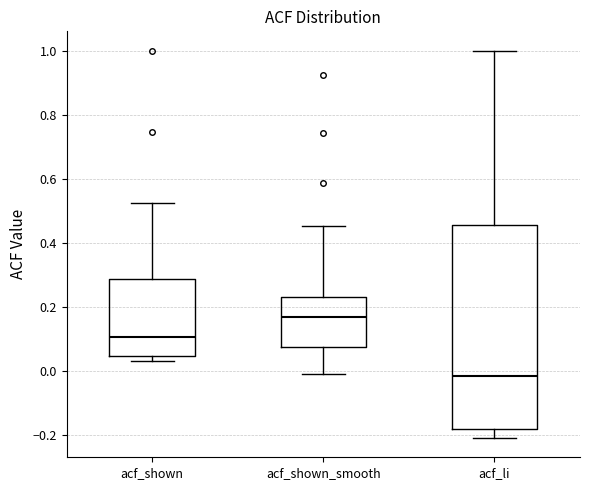

Where is the upper edge of the box for acf_shown on the y-axis? The values are not printed on the chart, so give them approximately, as read against the axis.

0.28